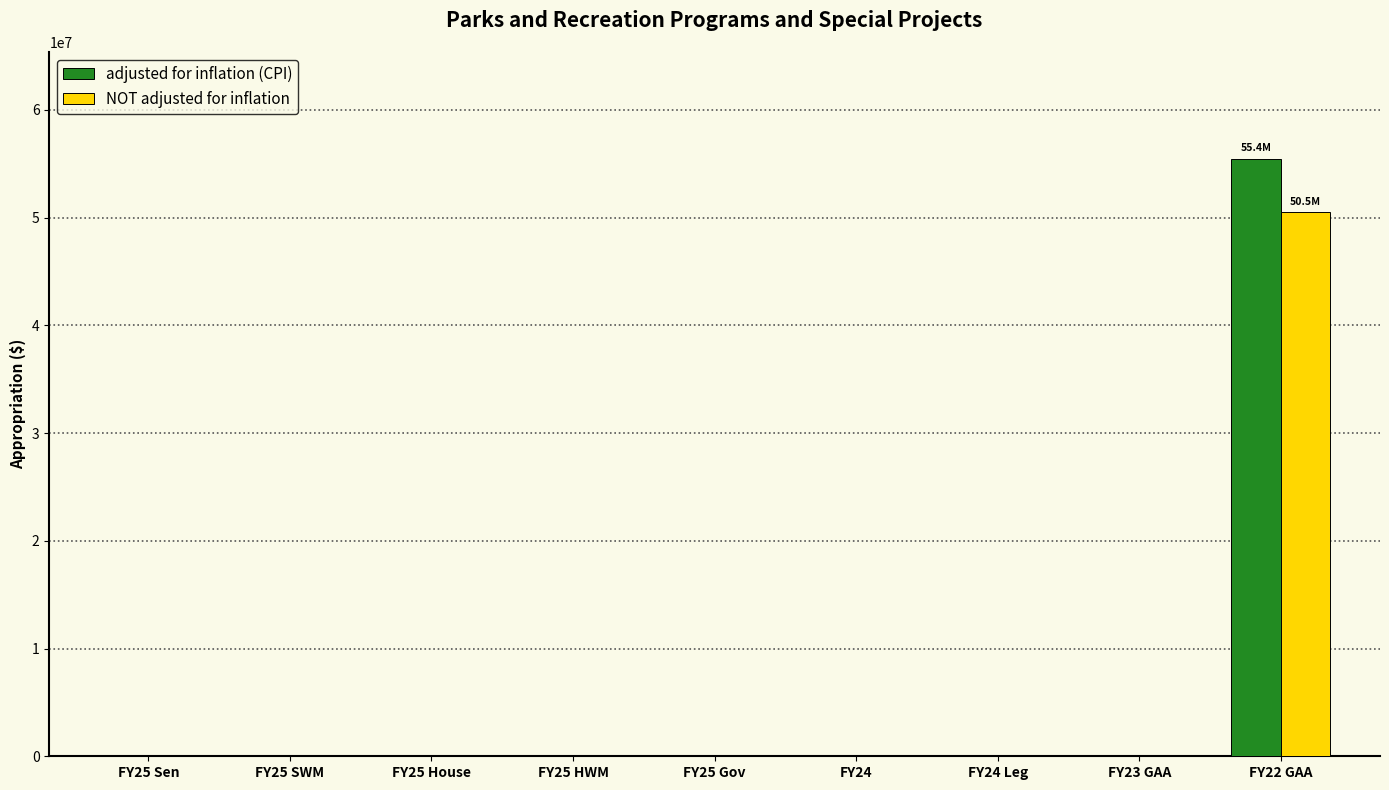

Reading left to right, extract all data points from this chart.

adjusted for inflation (CPI): FY25 Sen=0	FY25 SWM=0	FY25 House=0	FY25 HWM=0	FY25 Gov=0	FY24=0	FY24 Leg=0	FY23 GAA=0	FY22 GAA=55406550
NOT adjusted for inflation: FY25 Sen=0	FY25 SWM=0	FY25 House=0	FY25 HWM=0	FY25 Gov=0	FY24=0	FY24 Leg=0	FY23 GAA=0	FY22 GAA=50500000